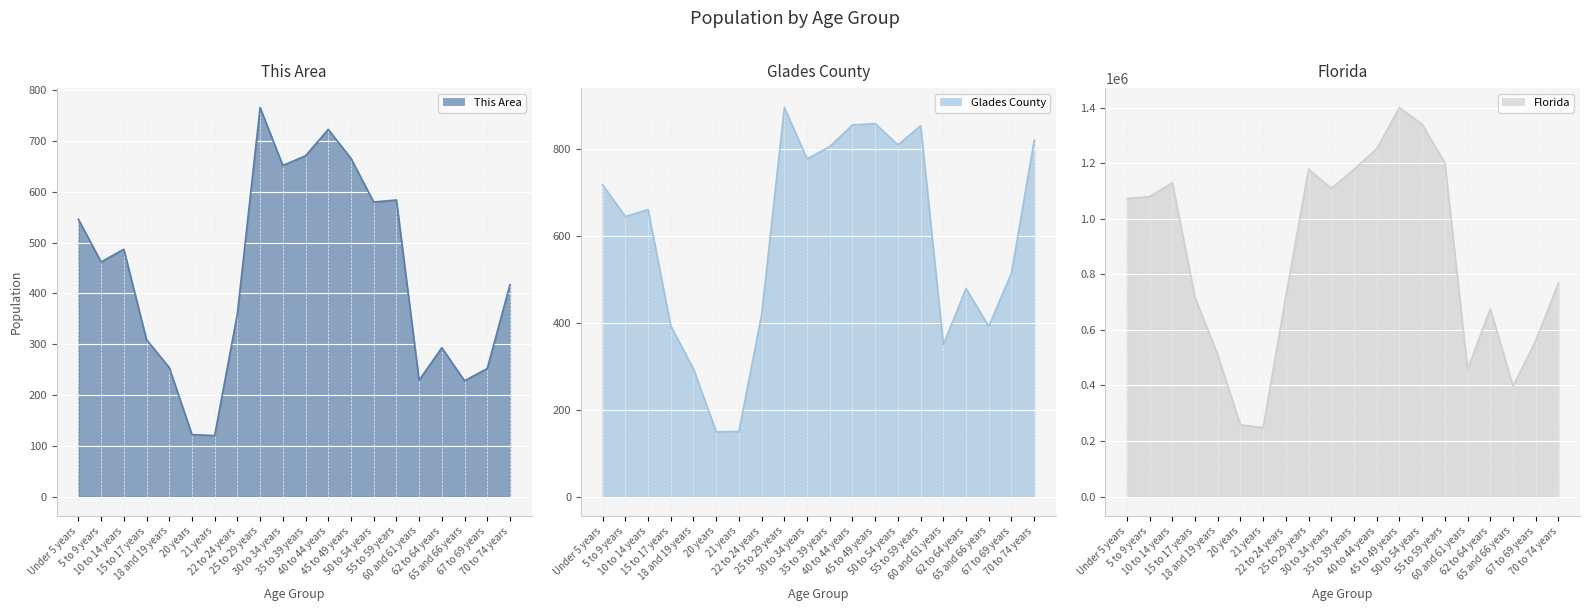

At how many categories does at least one series exceed 1034956?

10